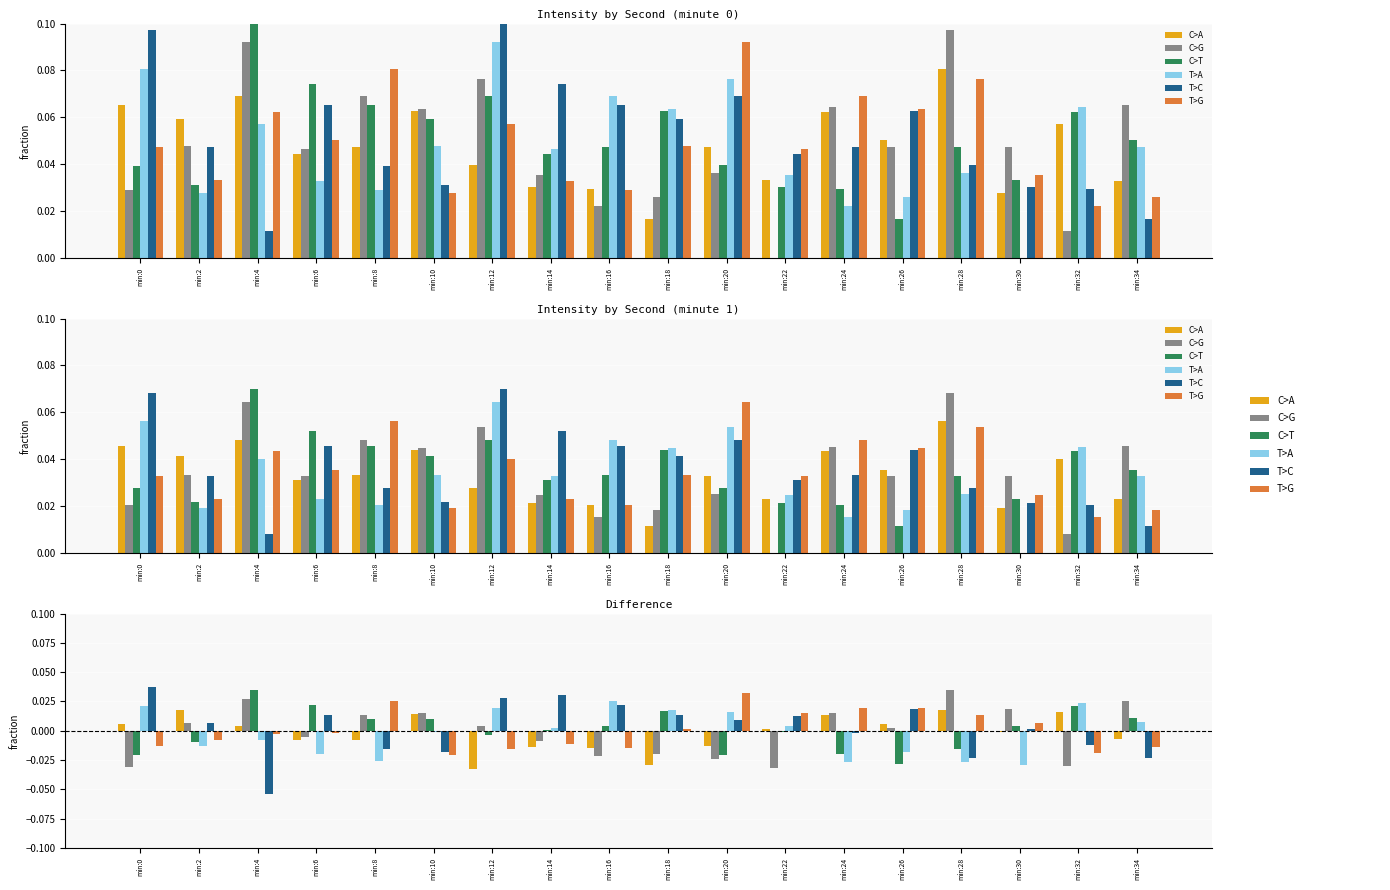

How many values in the T>C series exceed 0?

11